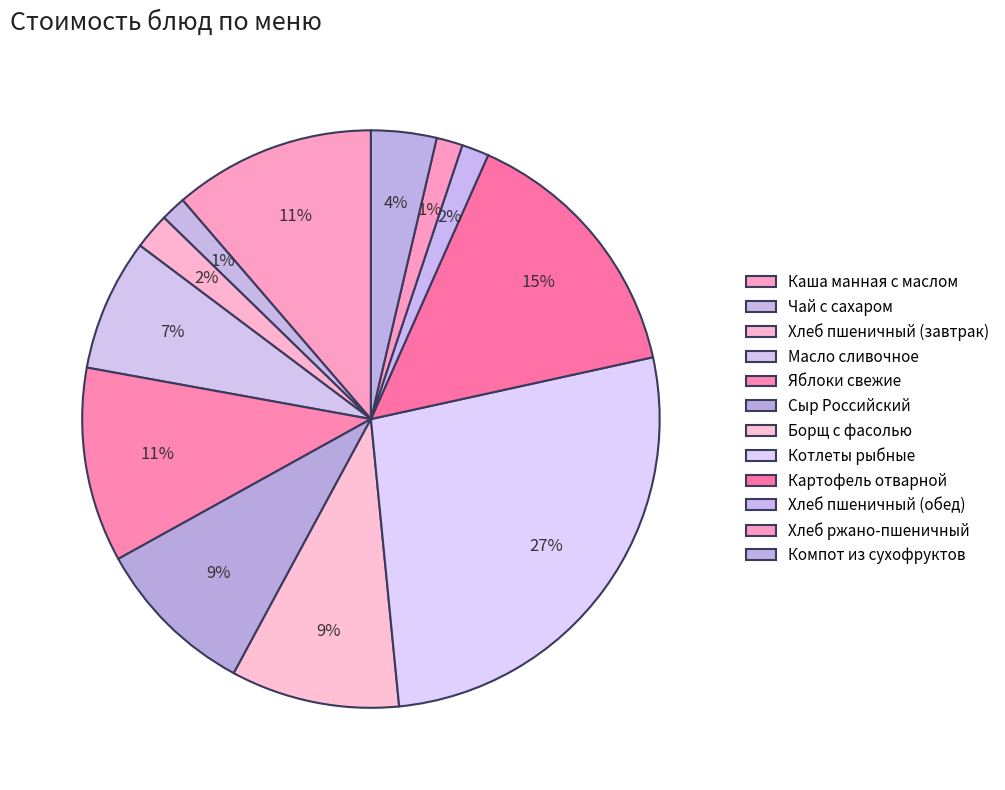

Rank the categories by value from lowest to highest.

Чай с сахаром, Хлеб ржано-пшеничный, Хлеб пшеничный (обед), Хлеб пшеничный (завтрак), Компот из сухофруктов, Масло сливочное, Сыр Российский, Борщ с фасолью, Яблоки свежие, Каша манная с маслом, Картофель отварной, Котлеты рыбные